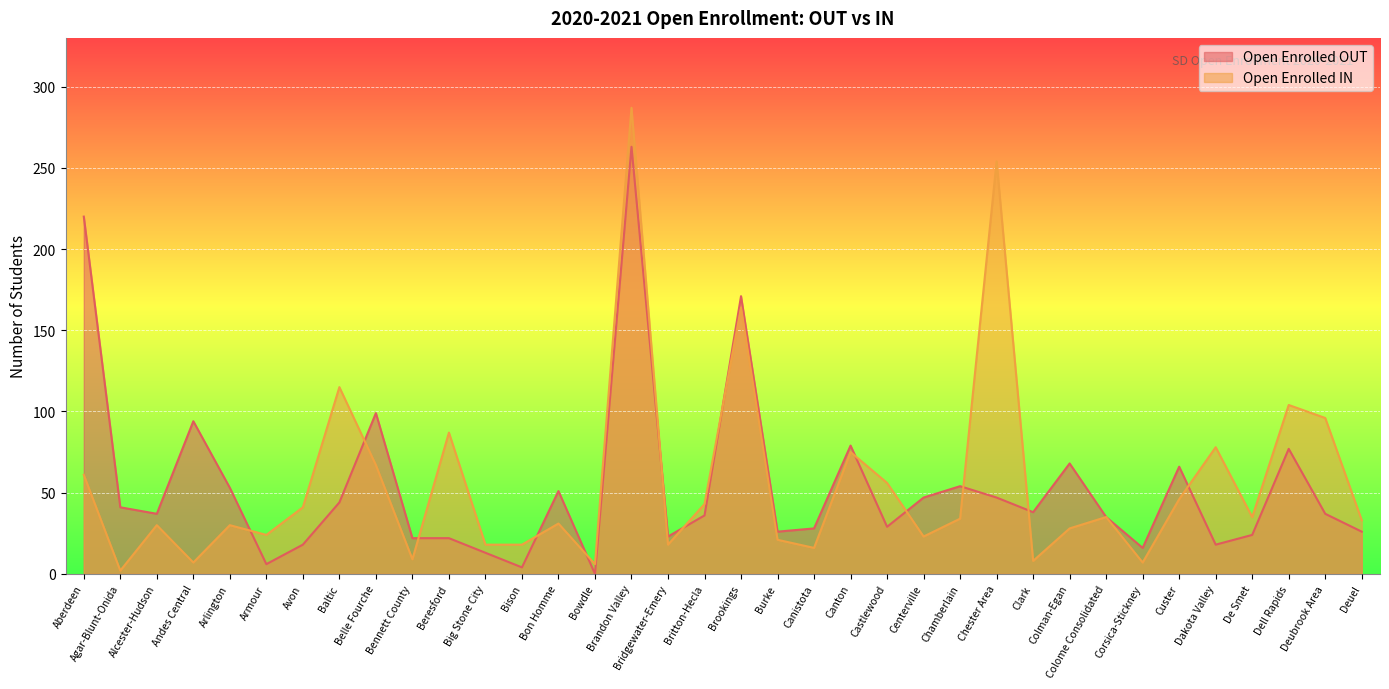

Which series has the largest total across all categories?

Open Enrolled IN